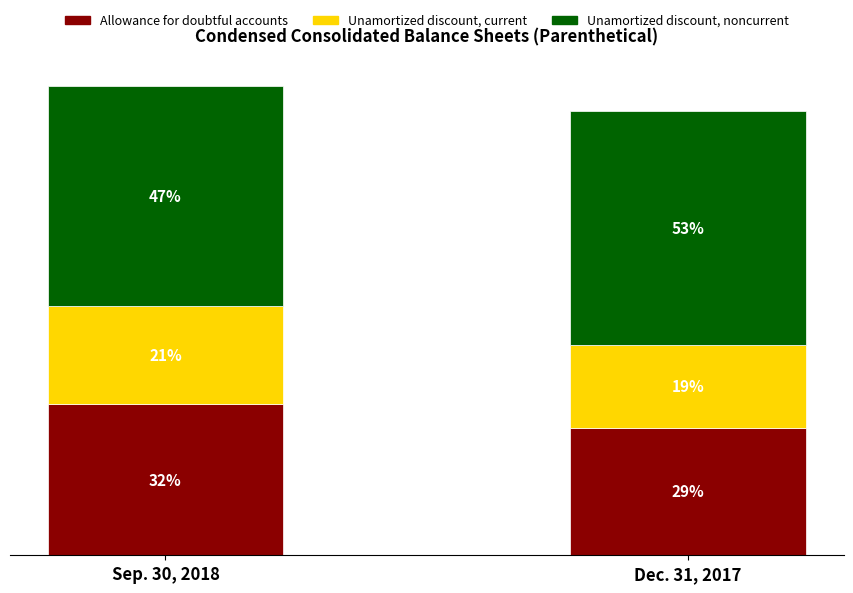

At which label does Dec. 31, 2017 first exceed 1069?

Unamortized discount, noncurrent